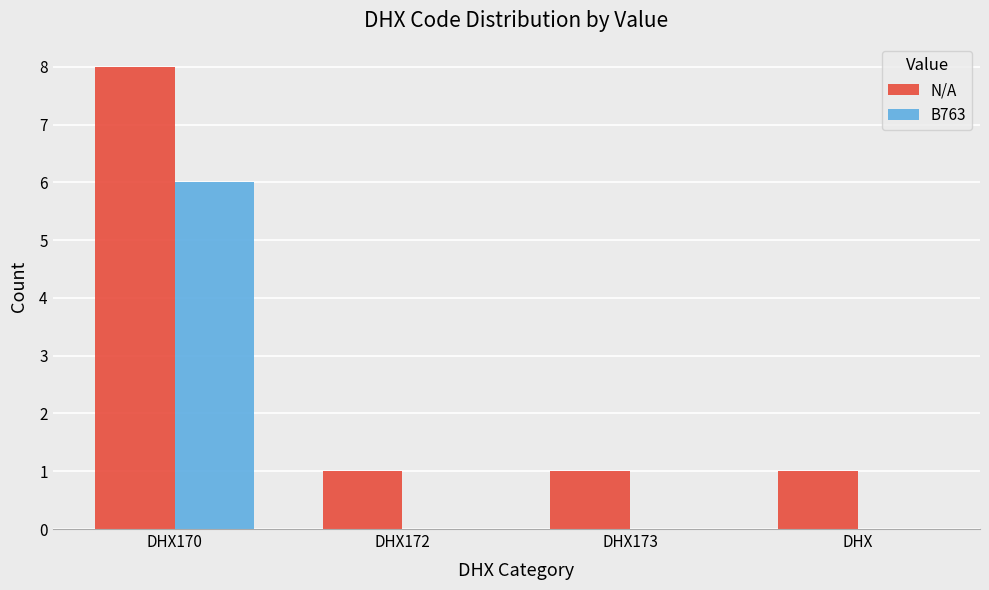

Is the value of N/A at DHX172 greater than the value of B763 at DHX?

Yes